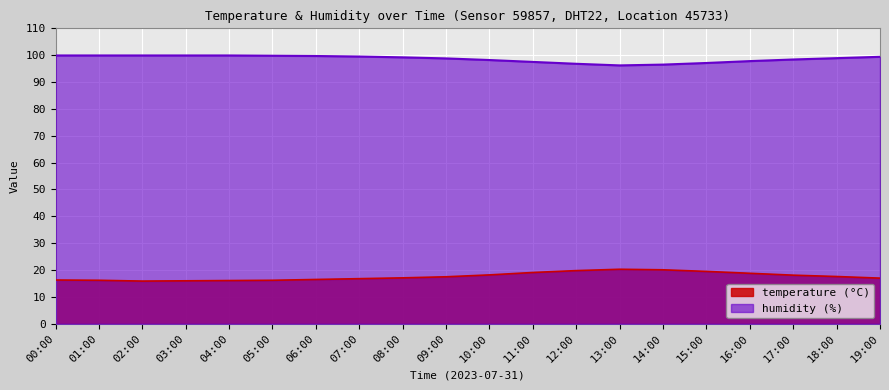

What position from the right is 06:00?

14